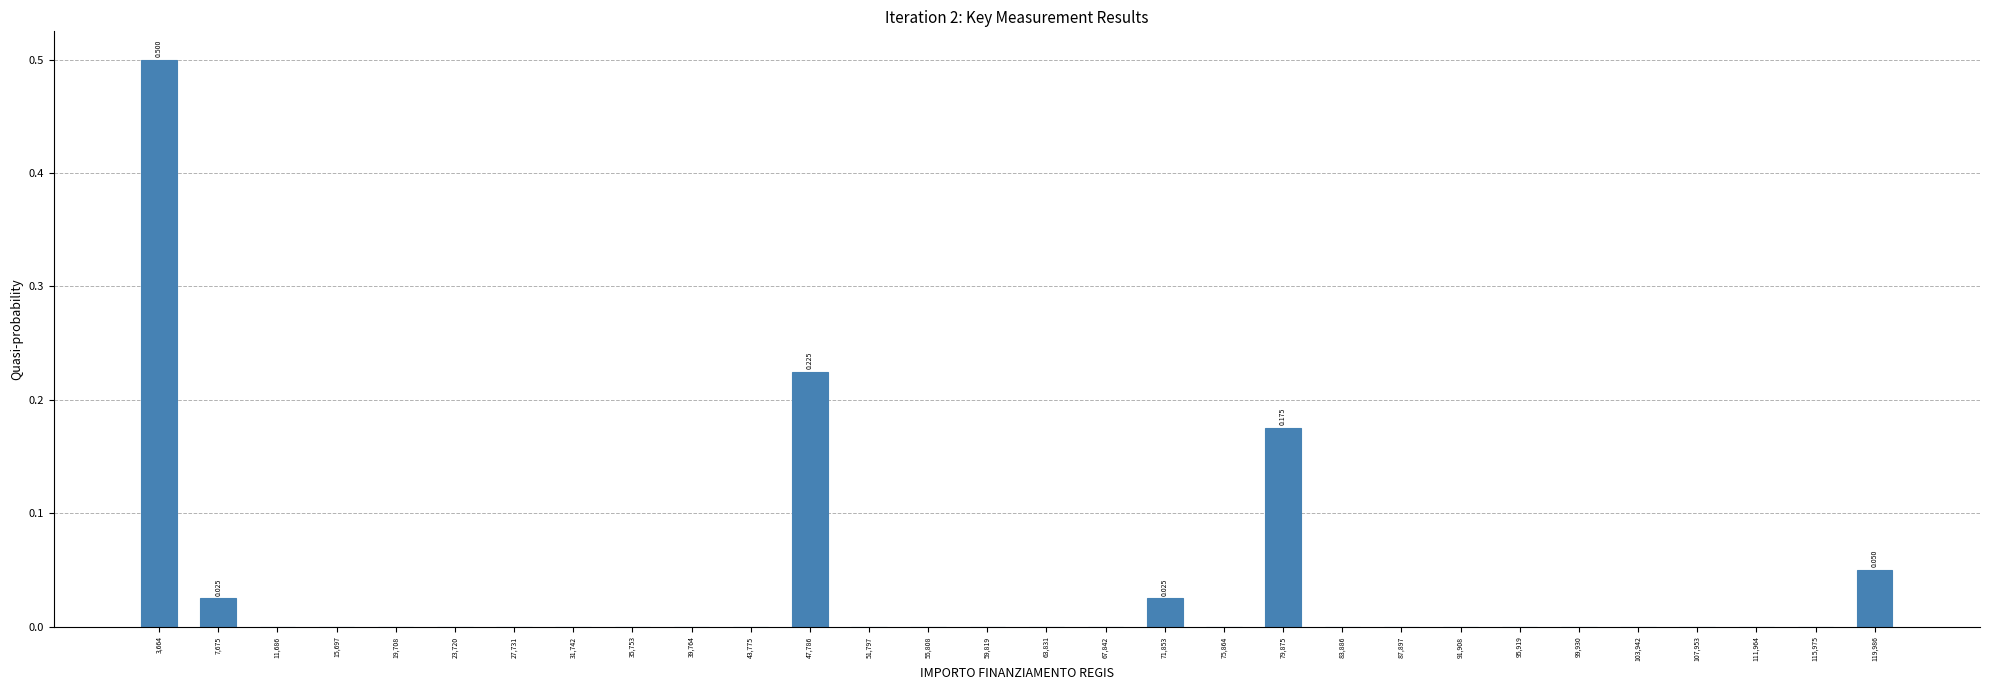

Which range on the x-axis has the tallest bar?

1500 to 5500